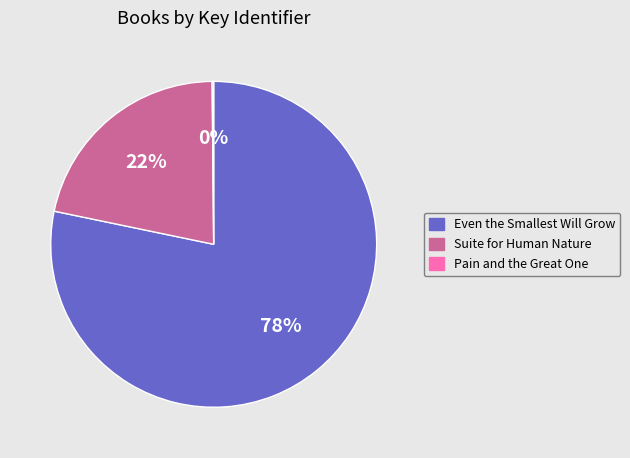

Which category has the biggest portion of the pie?

Even the Smallest Will Grow